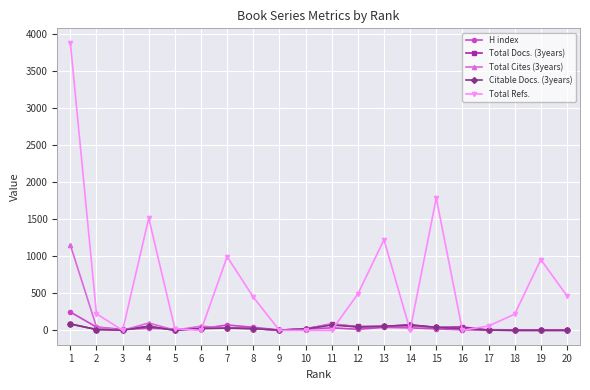

At which label is Total Refs. closest to 1940?

15